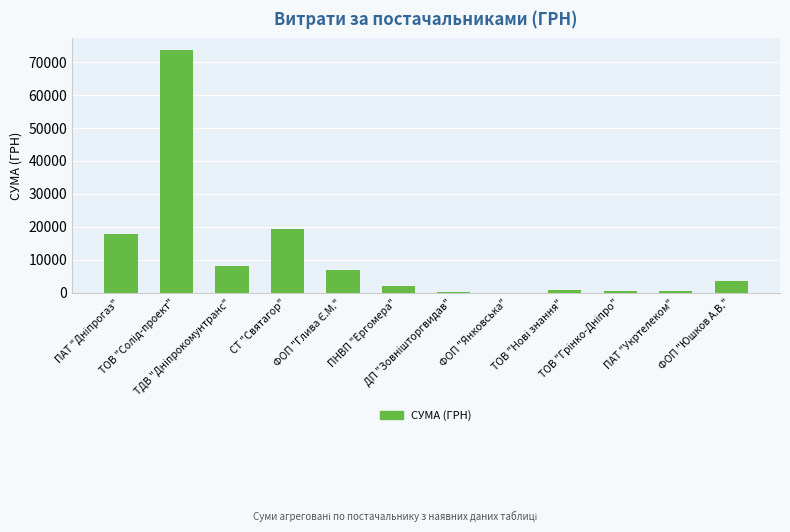

Where is the data nearest to the value 36751?

СТ "Святагор"